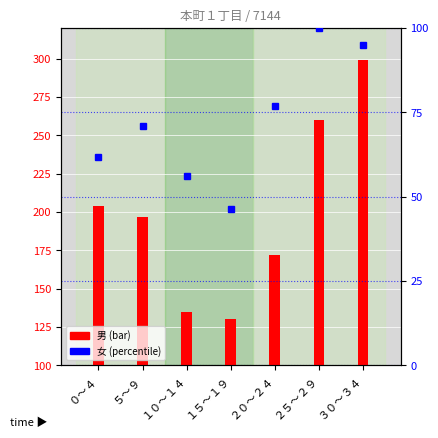

Approximately how many times larger is the value at ２５～２９ compared to １０～１４?

1.8